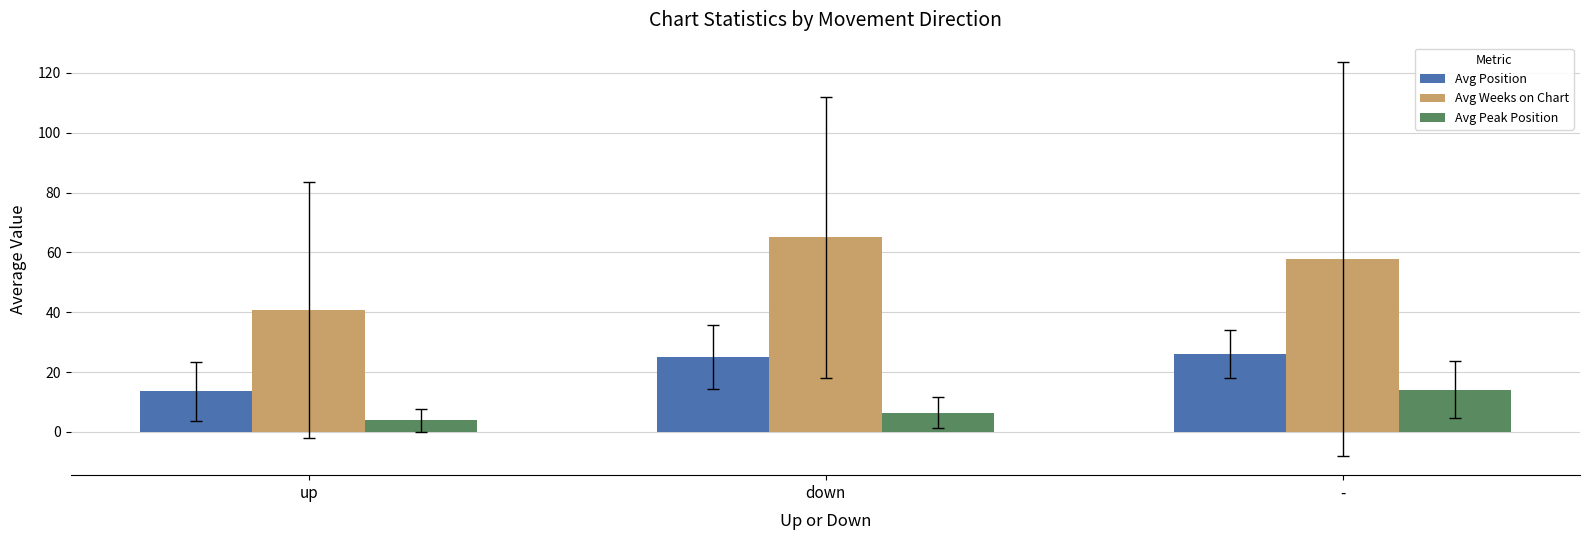

Read the Avg Position value at up.

13.5